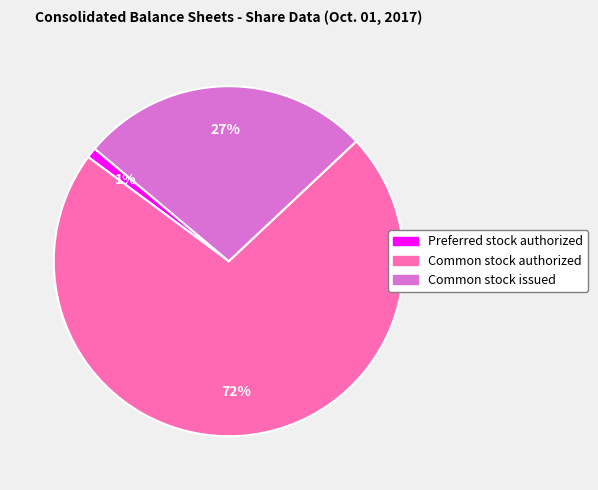

Which category has the biggest portion of the pie?

Common stock authorized